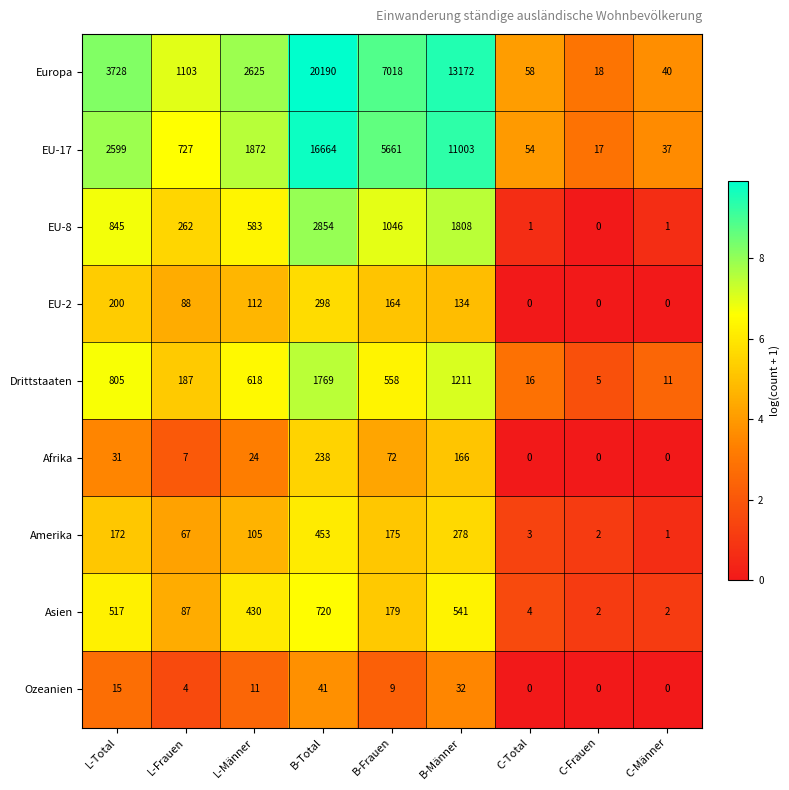

What is the difference between the second highest and minimum values in the EU-2 series?

200